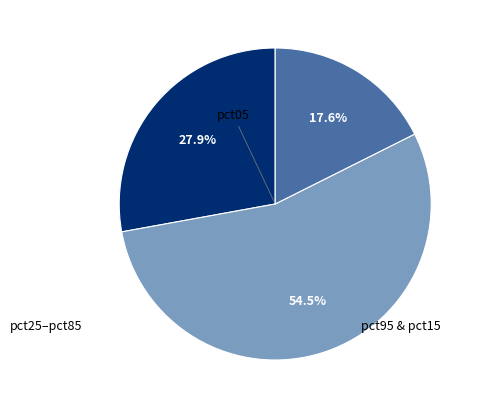

Is there any slice that represents more than half of the pie?

Yes